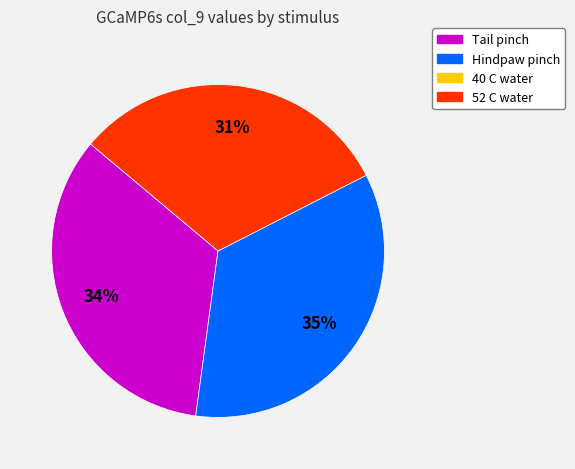

Does any single category account for the majority?

No